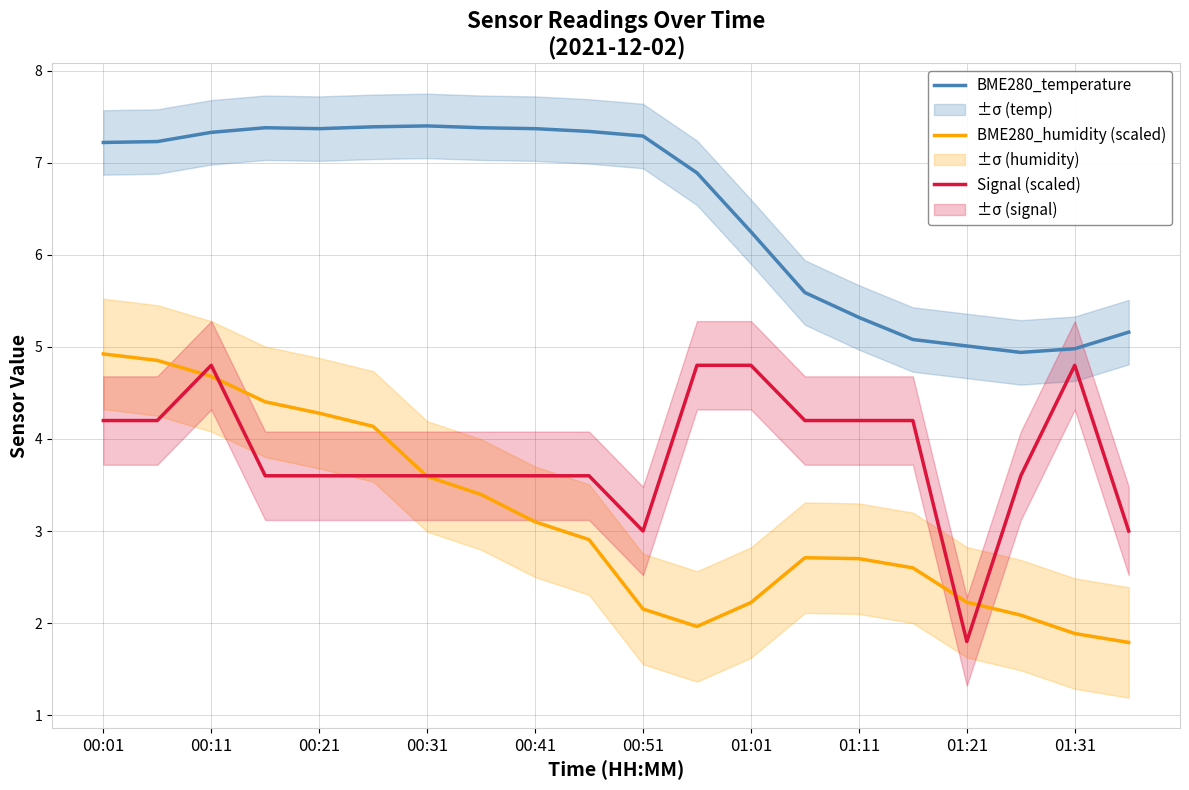

At which label does BME280_temperature first exceed 7?

00:01